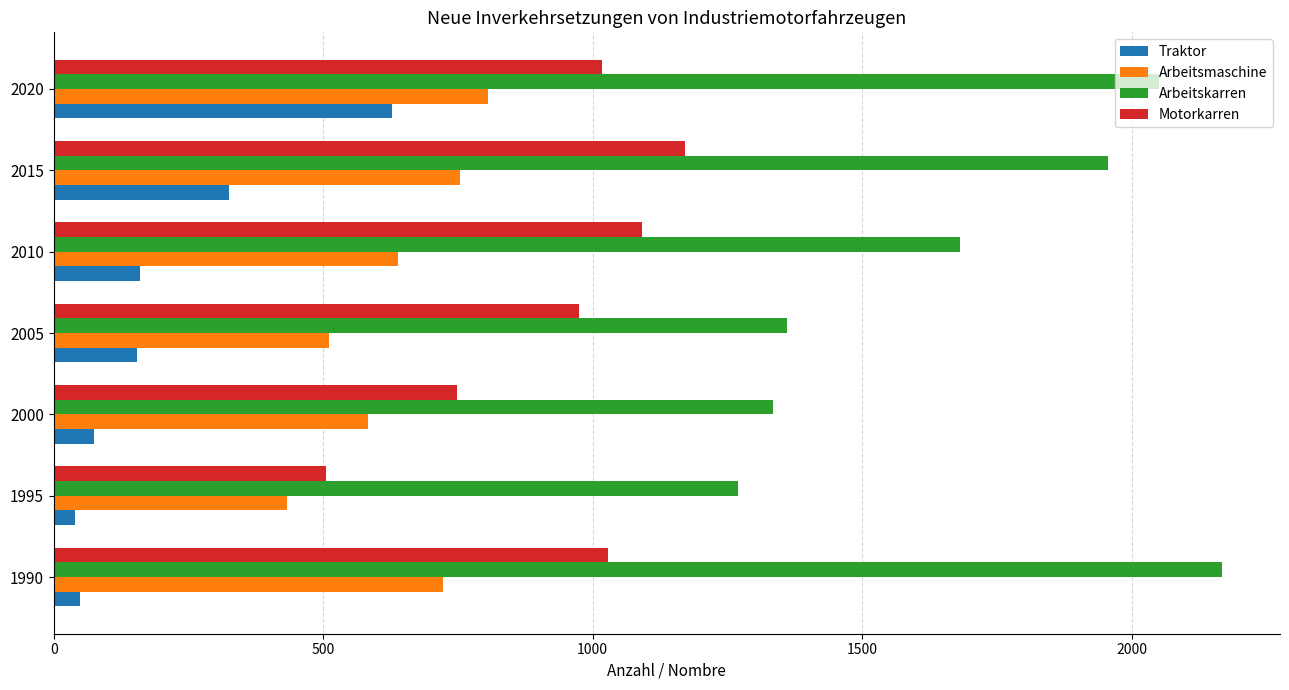

List the series in order of their overall mean, lowest first.

Traktor, Arbeitsmaschine, Motorkarren, Arbeitskarren